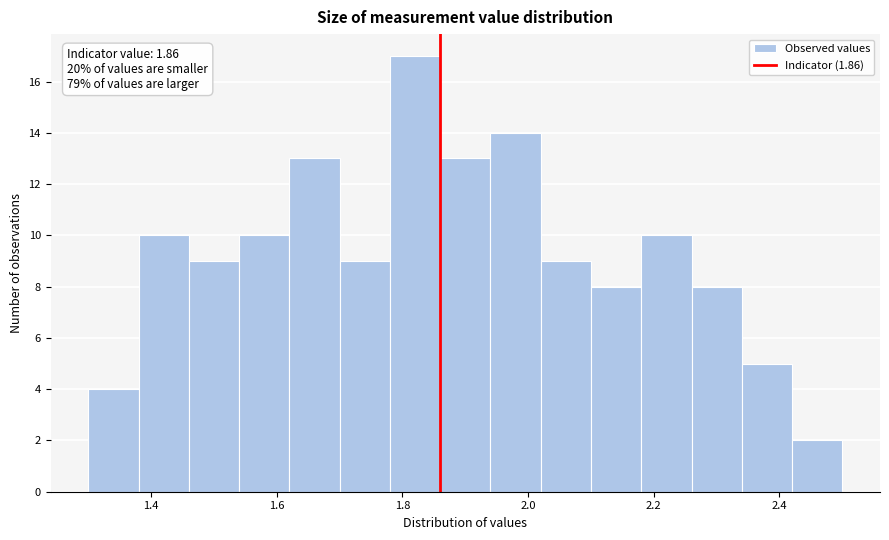

Which range on the x-axis has the tallest bar?

1.78 to 1.86